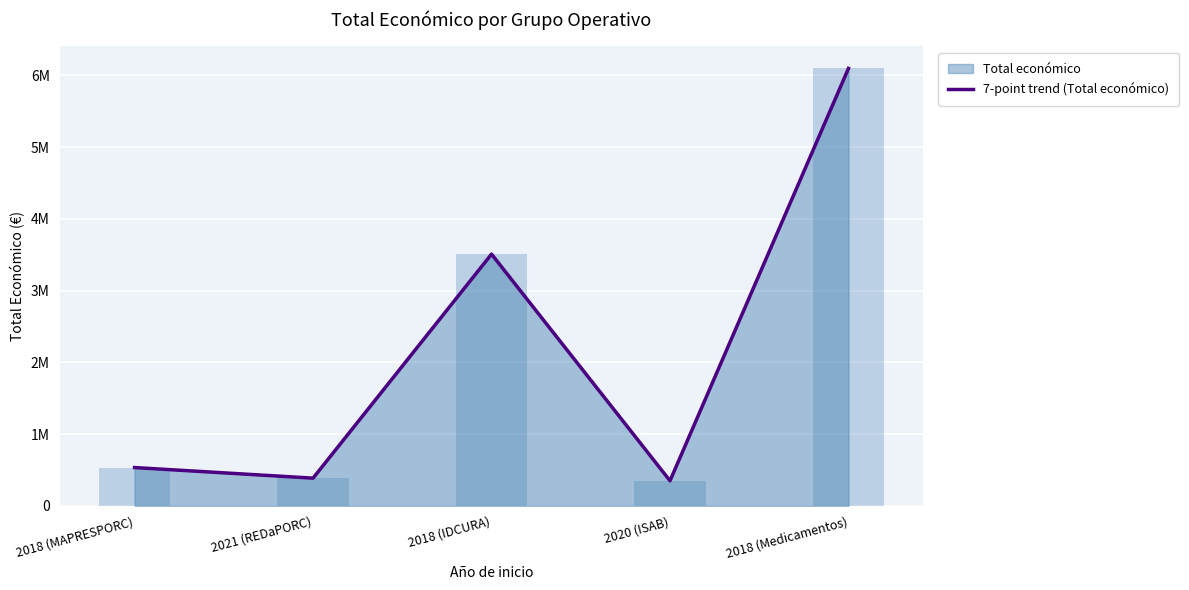

Reading left to right, list all the values displayed in this chart.

2018 (MAPRESPORC)=533272	2021 (REDaPORC)=385549	2018 (IDCURA)=3508005	2020 (ISAB)=348843	2018 (Medicamentos)=6097171